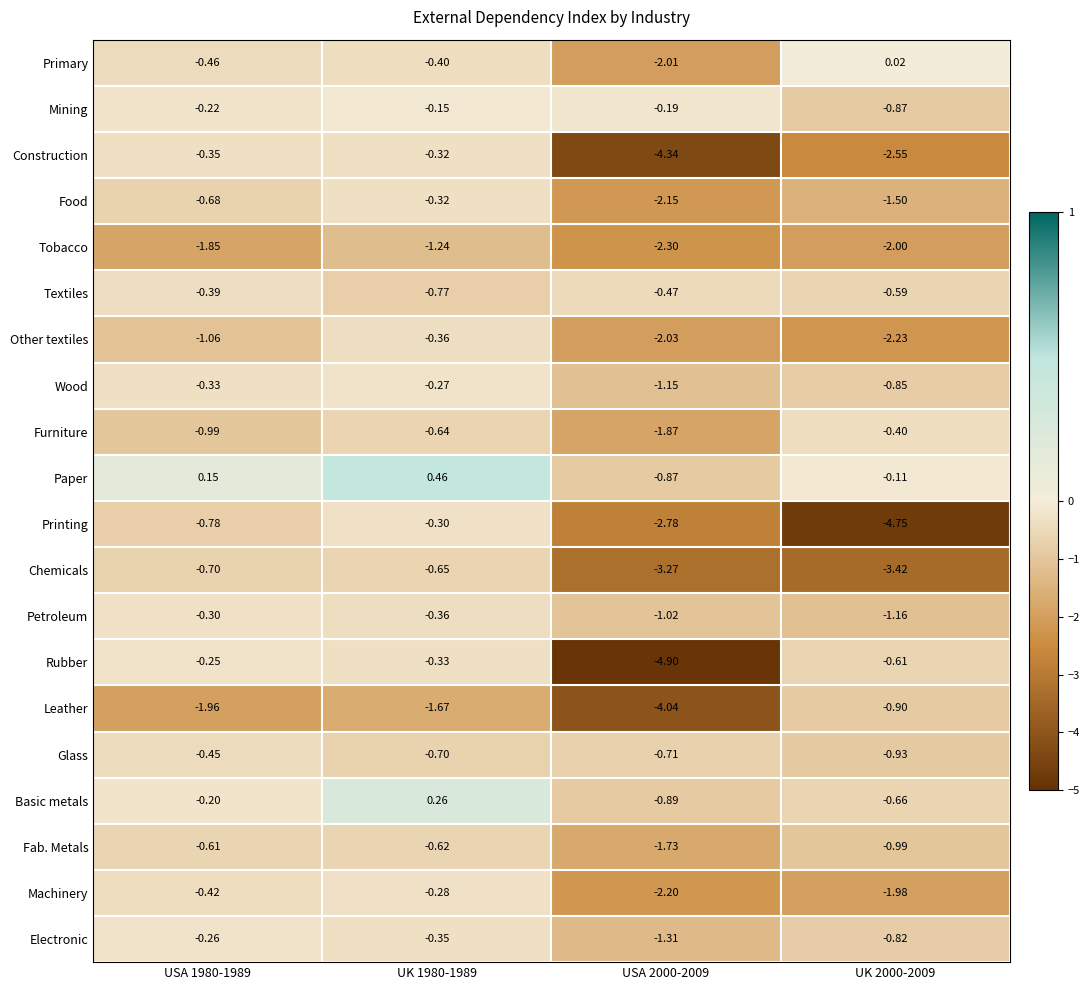

Between USA 1980-1989 and USA 2000-2009, which series saw the biggest shift?

Rubber